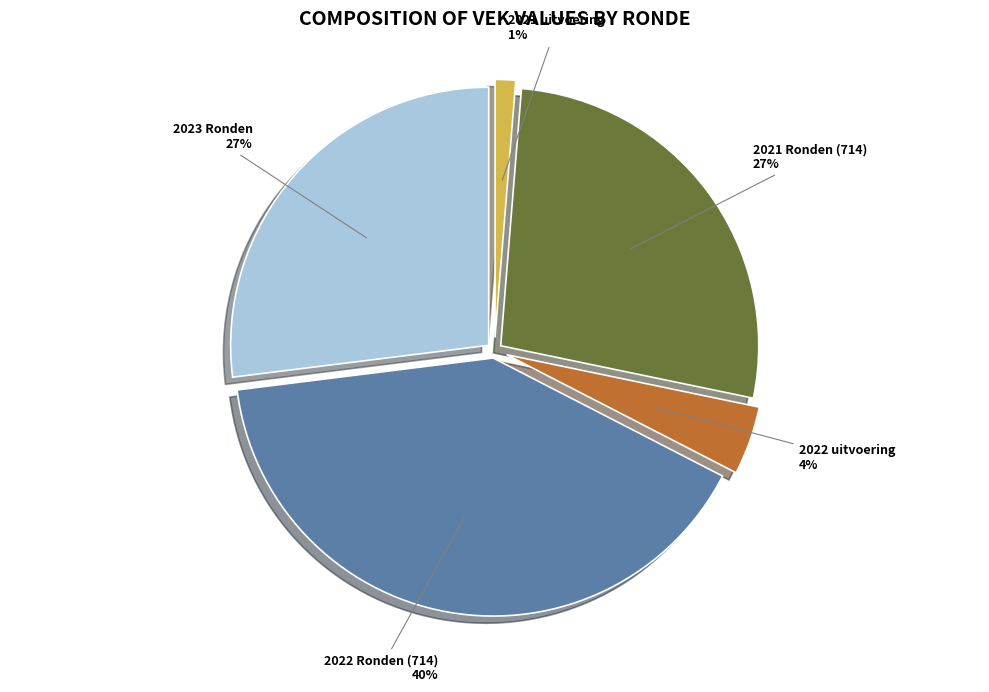

Is there any slice that represents more than half of the pie?

No